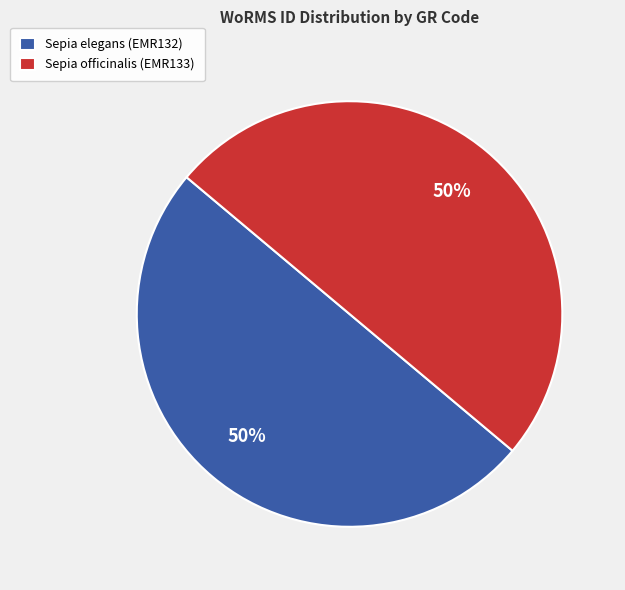

To the nearest percent, what portion does Sepia elegans (EMR132) represent?

50%